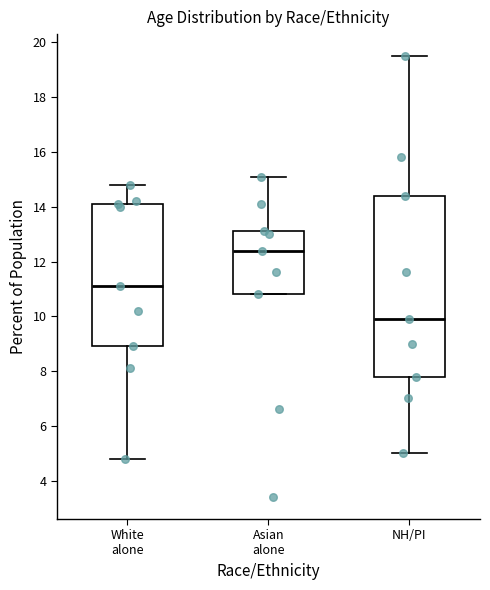

Where does the upper whisker of the box for Asian alone end on the y-axis? The values are not printed on the chart, so give them approximately, as read against the axis.

15.2